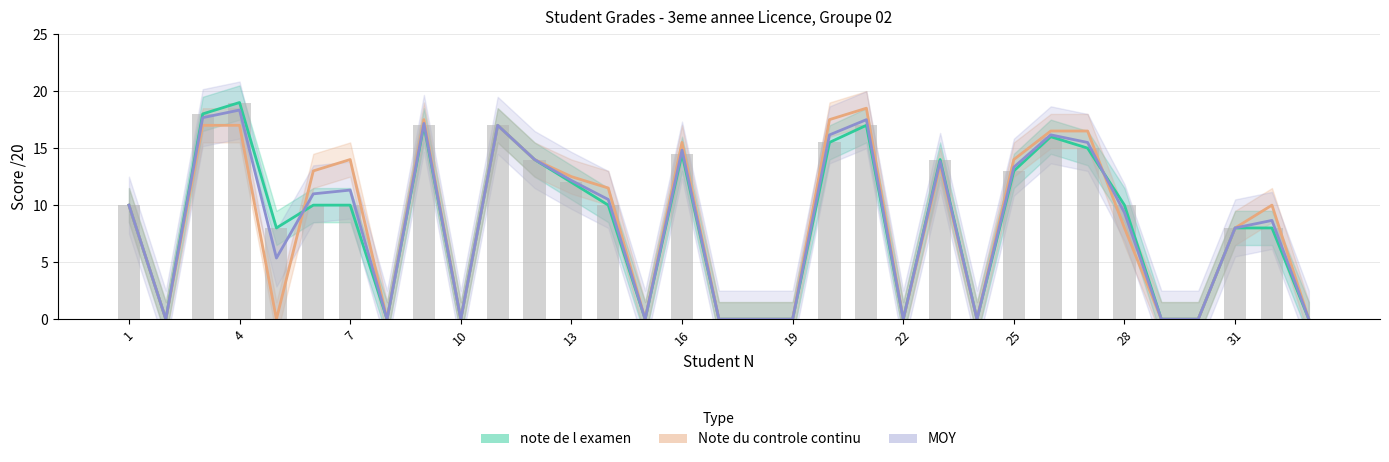

What is the sum of all note de l examen values?

276.0